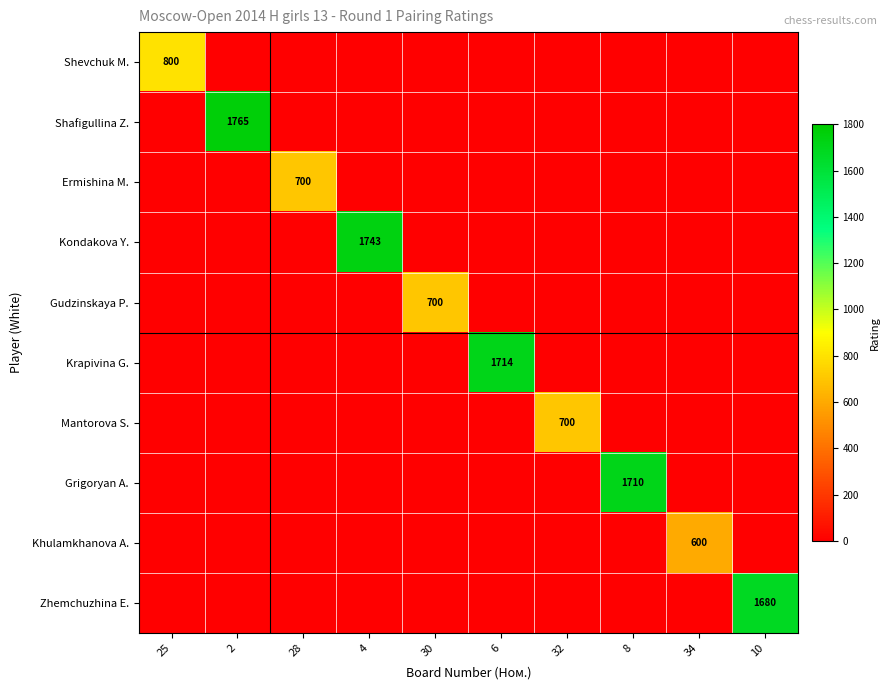

True or false: Mantorova S. has a value of 700 at 32.

True